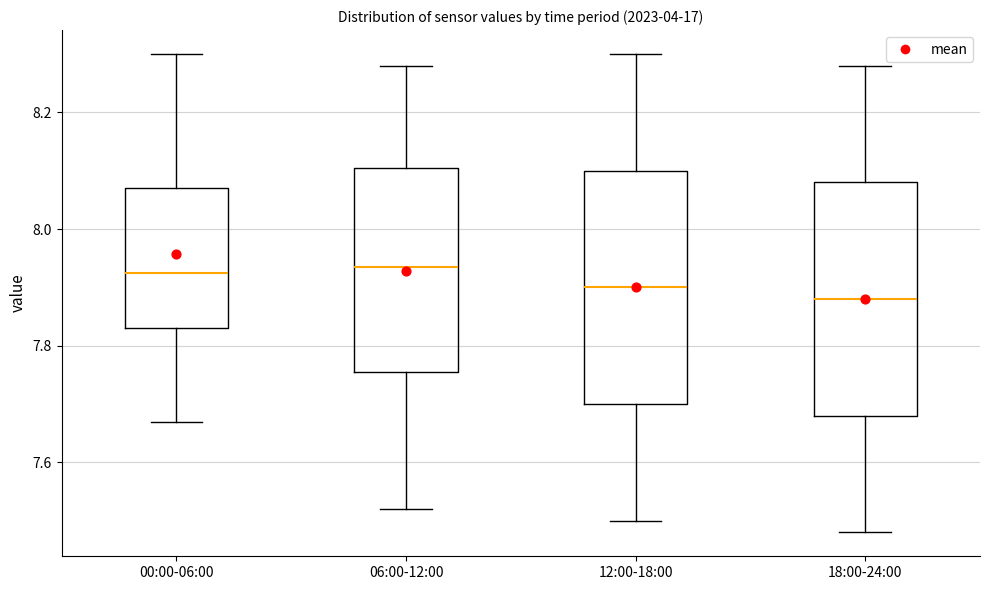

Reading left to right, transcribe this box plot: for each box, give where its median line is, the range the box spans, and where its two whiskers end, as read against the y-axis. The values are not printed on the chart, so give them approximately, as read against the axis.

00:00-06:00: median 7.92, box 7.84 to 8.08, whiskers 7.68 to 8.30
06:00-12:00: median 7.94, box 7.76 to 8.10, whiskers 7.52 to 8.28
12:00-18:00: median 7.90, box 7.70 to 8.10, whiskers 7.50 to 8.30
18:00-24:00: median 7.88, box 7.68 to 8.08, whiskers 7.48 to 8.28